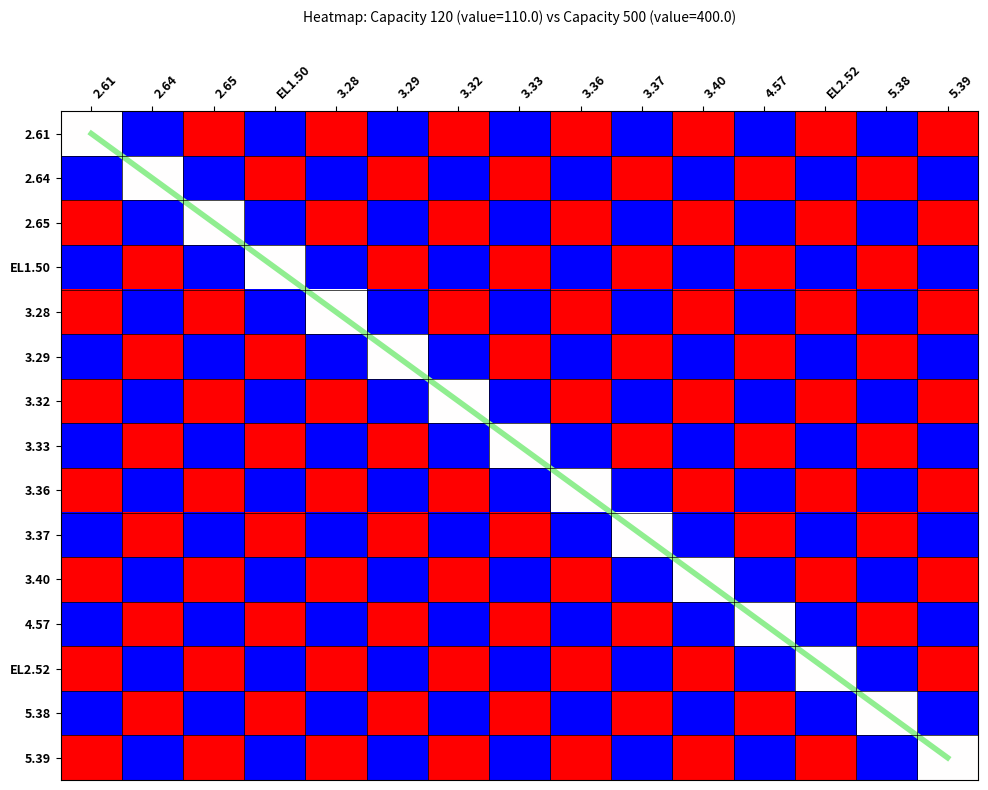

Which has a higher value, EL2.52 or 2.65?

EL2.52